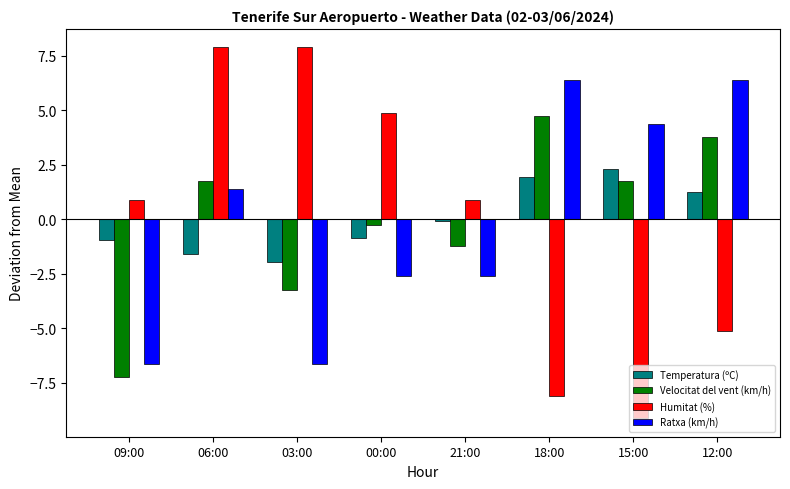

What is the label of the 5th bar from the left?

21:00